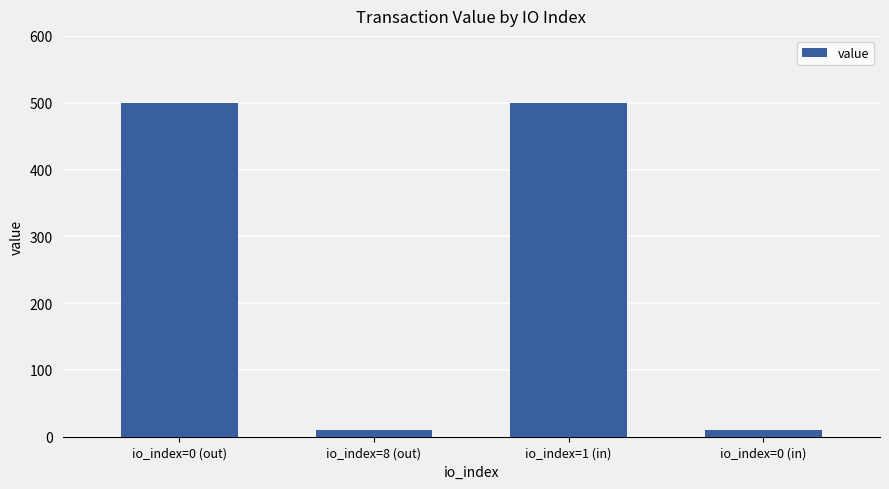

Reading left to right, transcribe all the data shown in this chart.

500	10	500	10